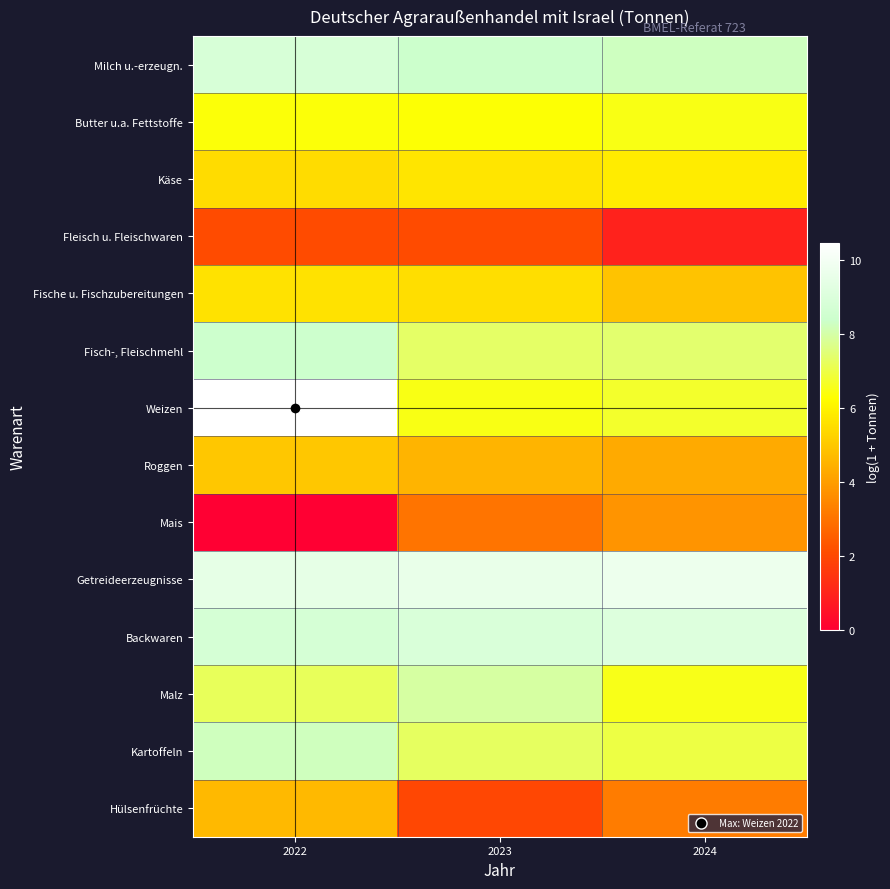

Which label corresponds to the largest value in the chart?

2022